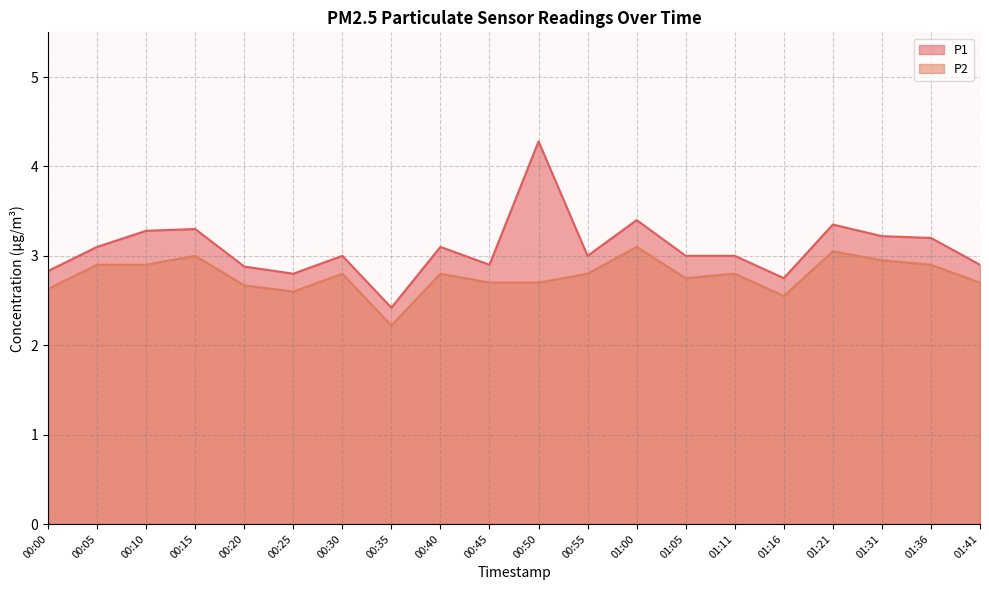

What is the average value of the P1 series?

3.1